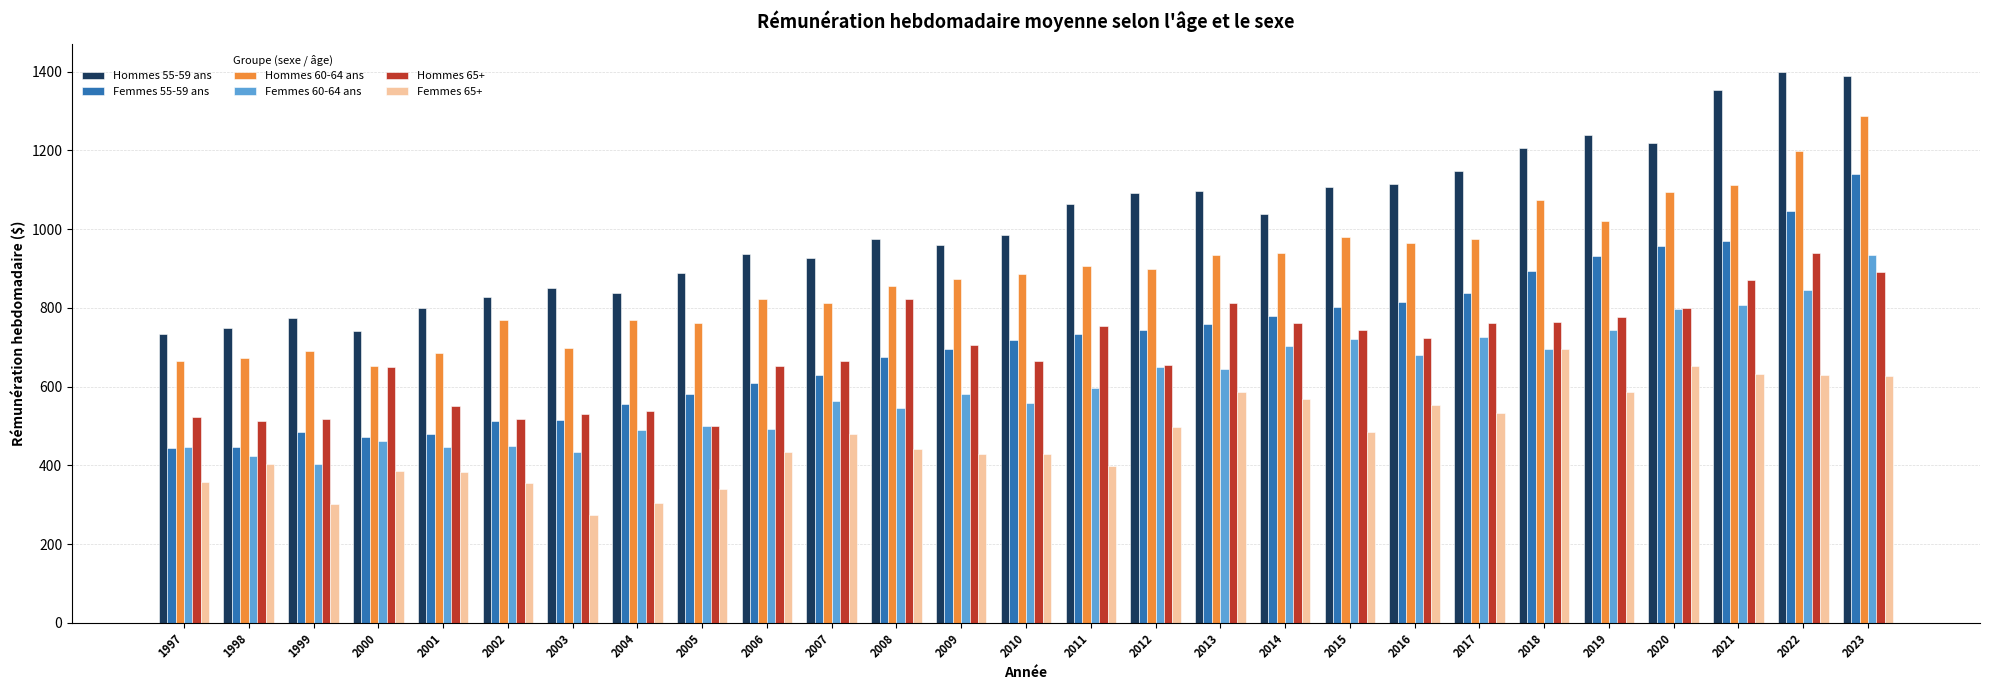

What is the smallest value displayed?

272.8